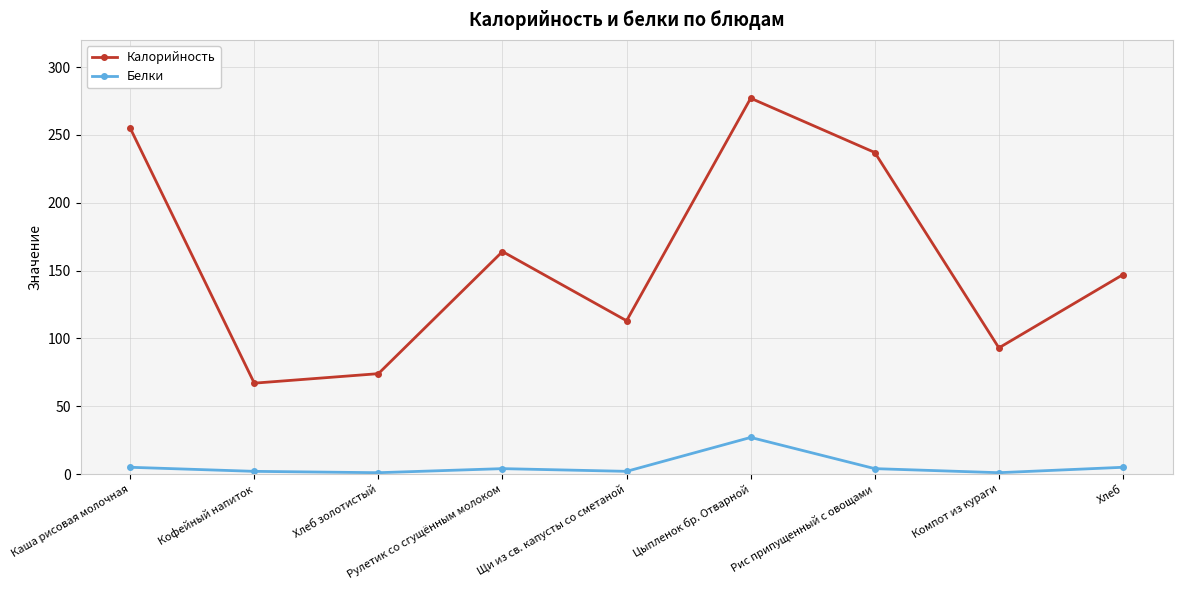

What are all the series names shown in the legend?

Калорийность, Белки